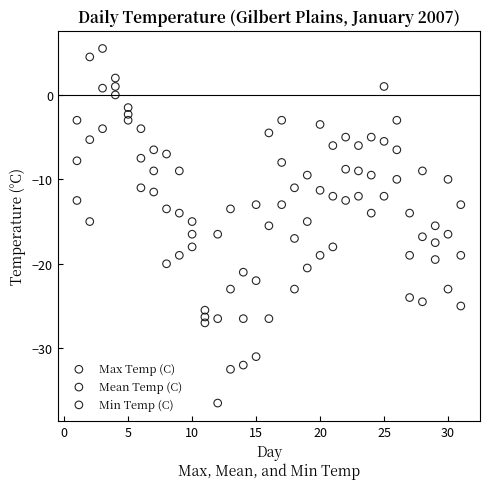

What are all the series names shown in the legend?

Max Temp (C), Mean Temp (C), Min Temp (C)